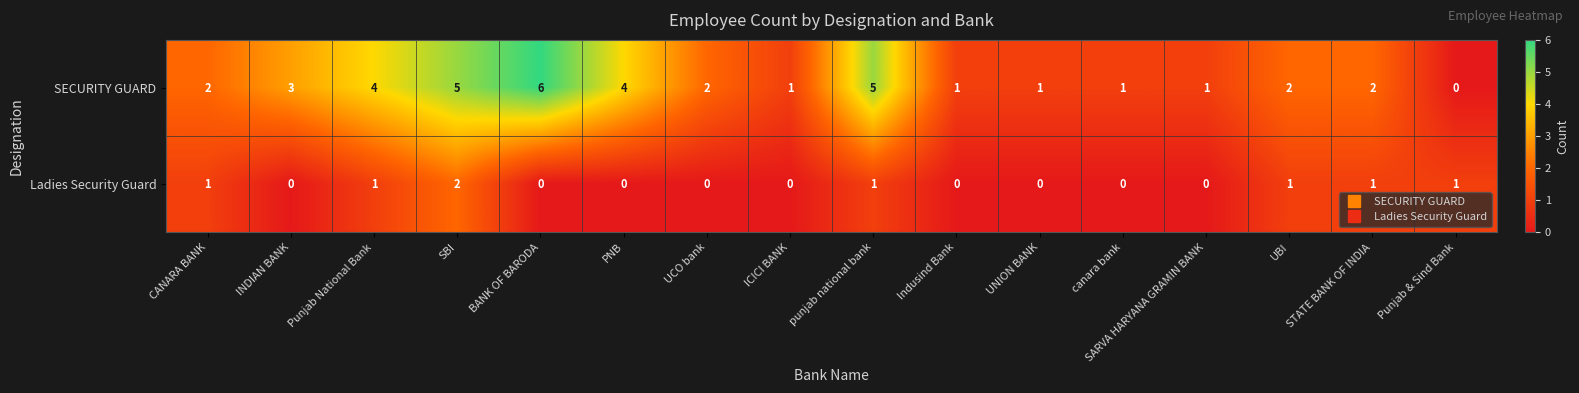

What is the sum of all Ladies Security Guard values?

8